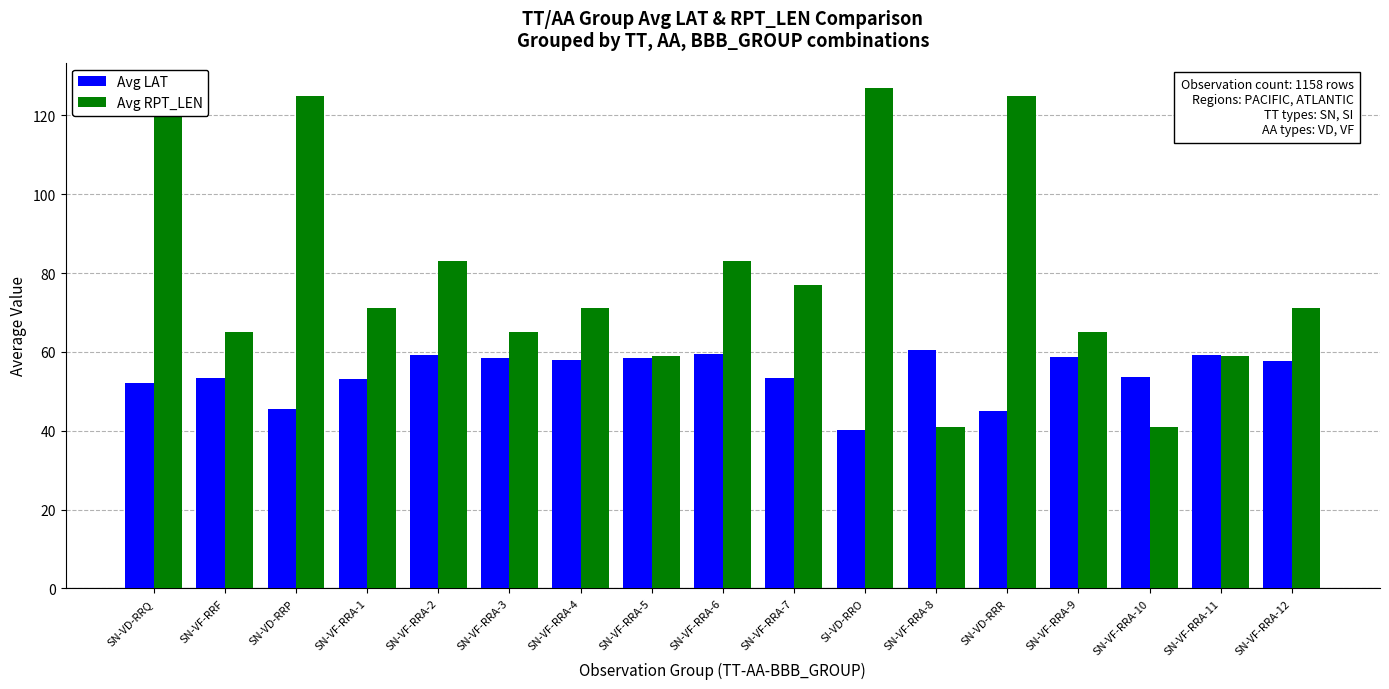

At which category is the sum across all series the highest?

SN-VD-RRQ